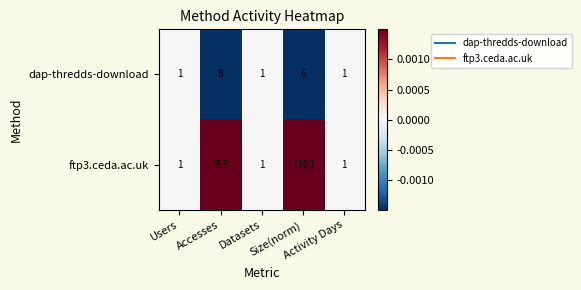

List the series in order of their overall mean, lowest first.

dap-thredds-download, ftp3.ceda.ac.uk